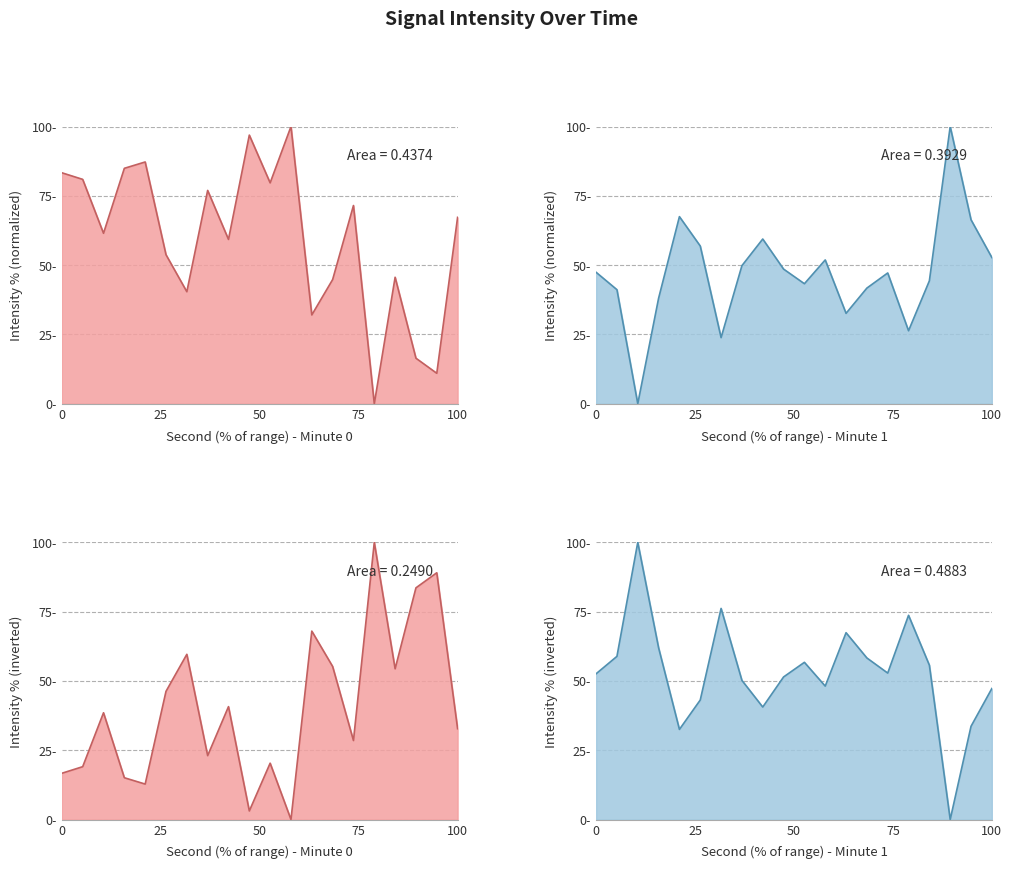

What is the difference between the highest and lowest values at 28?

24.3